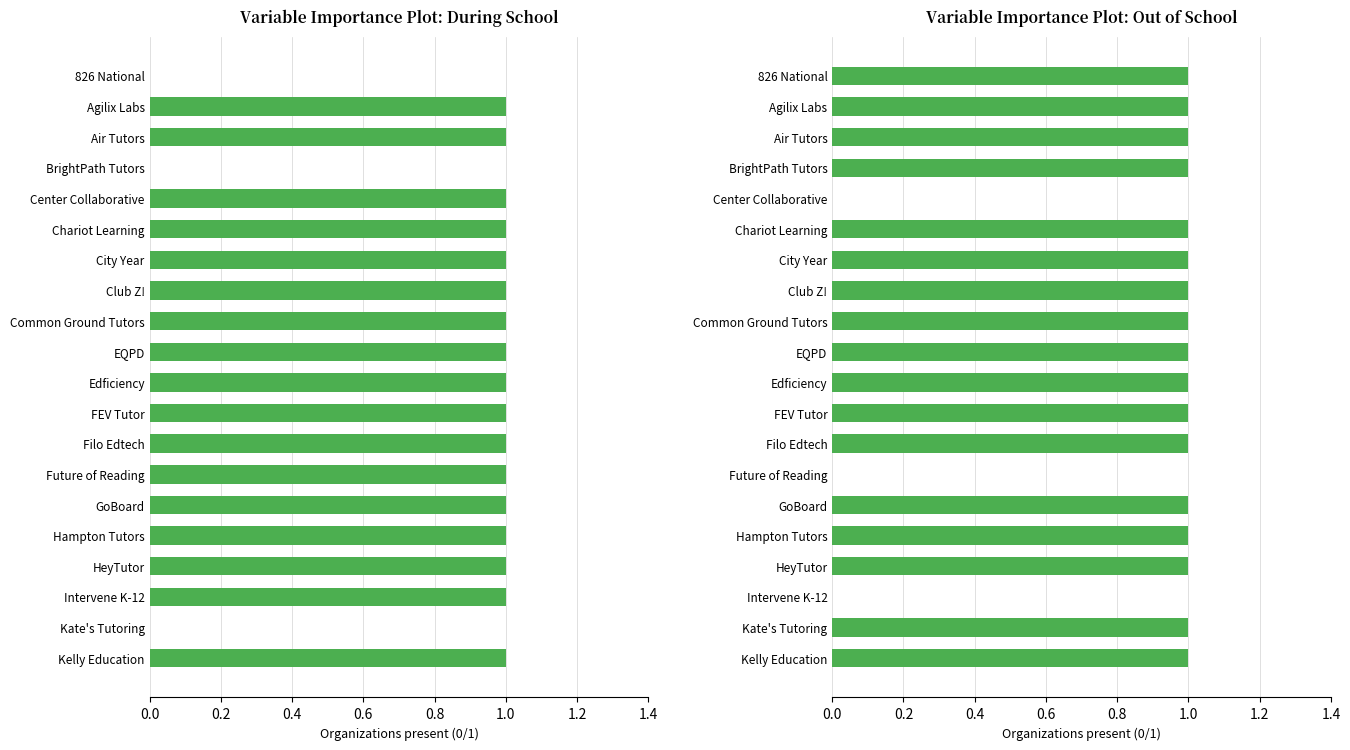

Count the number of data series in this chart.

2